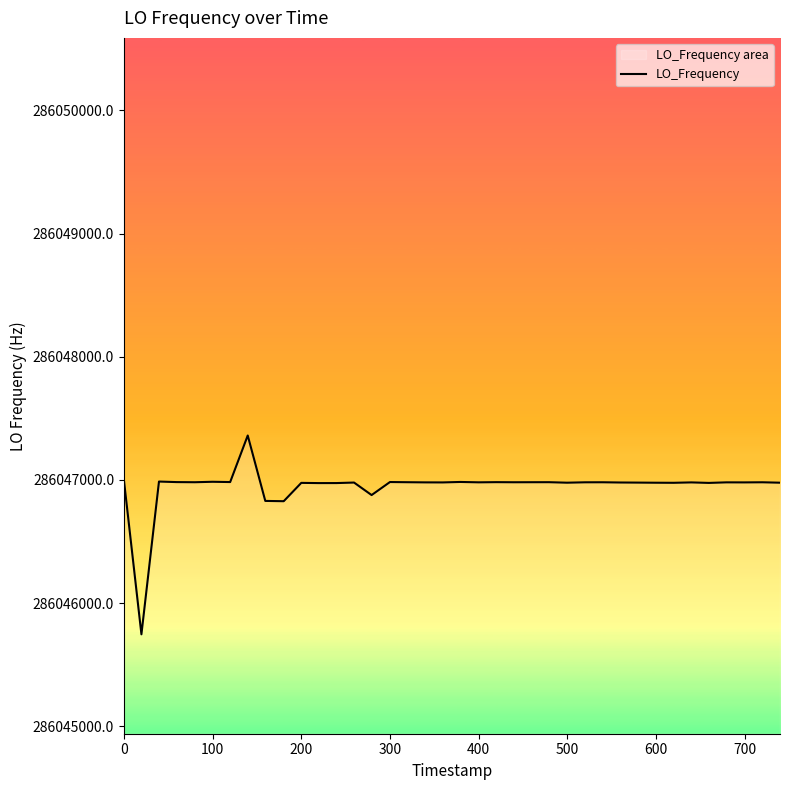

What is the difference between the maximum and minimum values?

1614.3